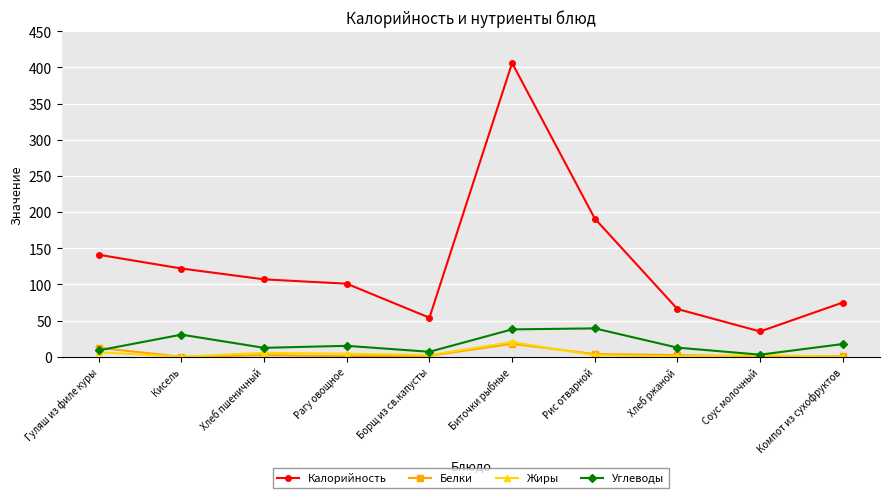

True or false: Белки and Калорийность cross at least once.

False